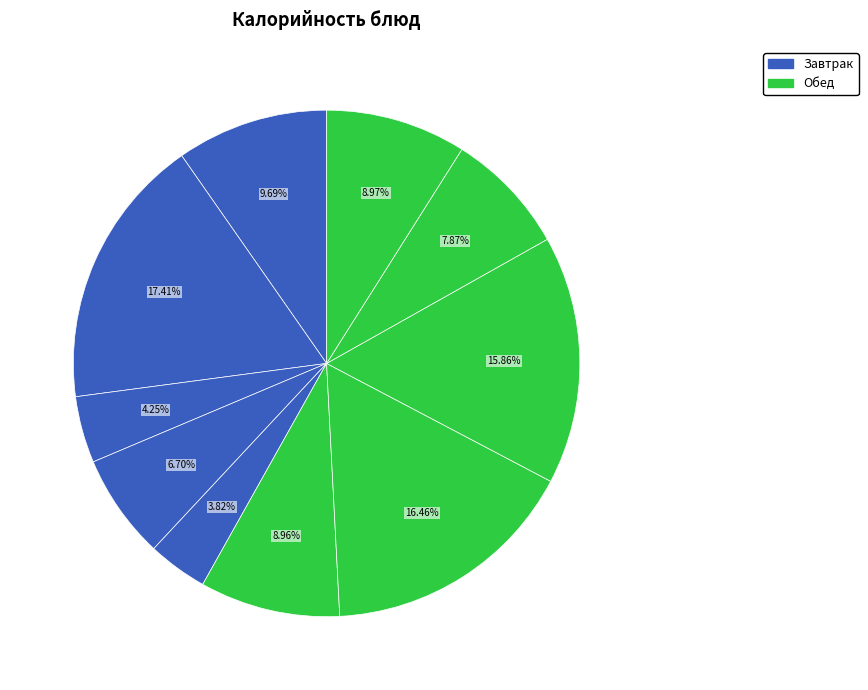

Which category has the biggest portion of the pie?

каша из риса и пшена с маслом